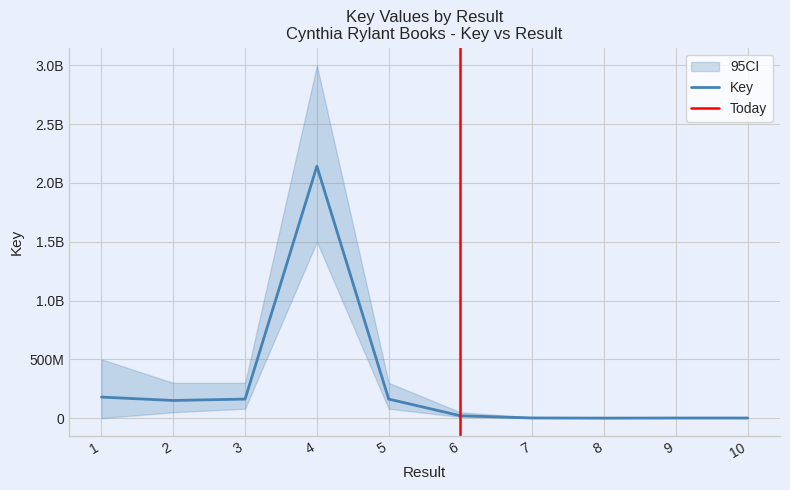

Rank the categories by value from lowest to highest.

8, 9, 10, 7, 6, 2, 5, 3, 1, 4